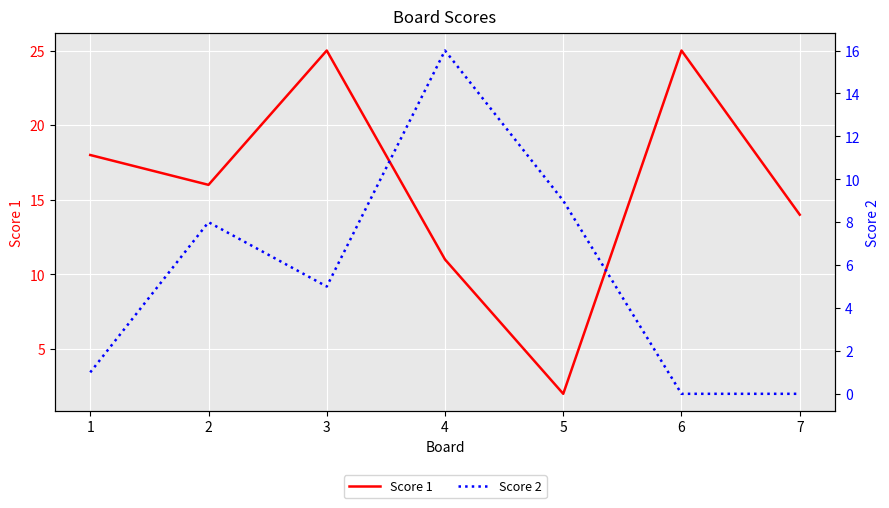

Which series changed the most between 5 and 6?

Score 1